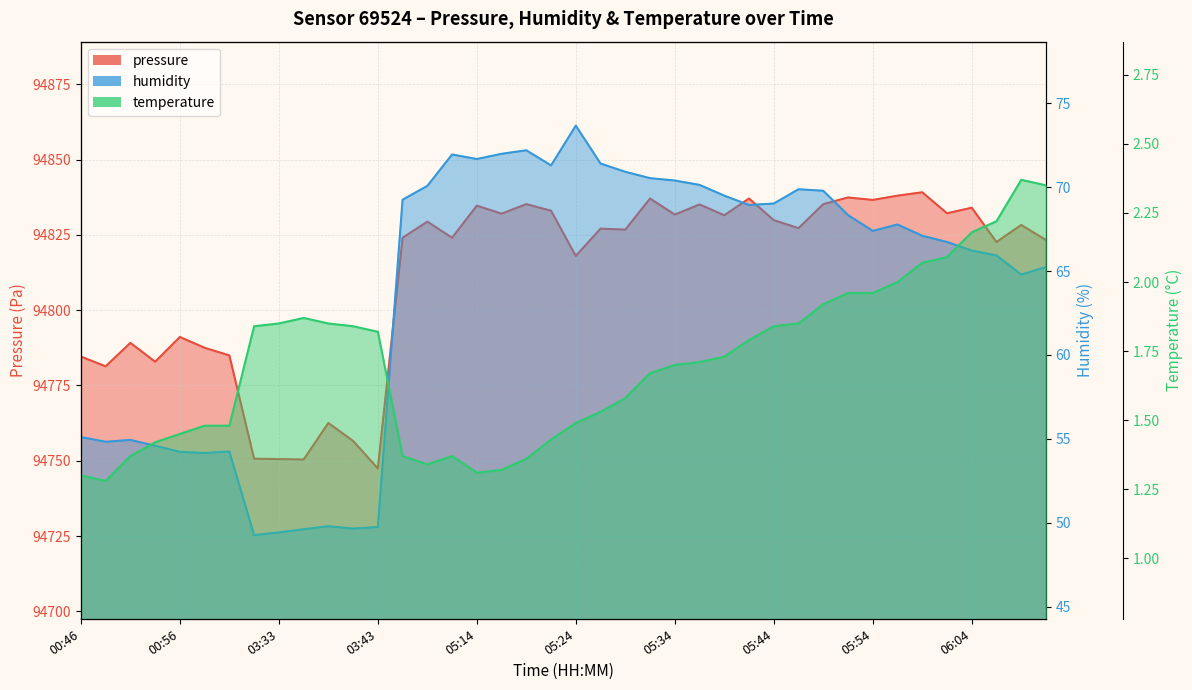

True or false: pressure has more than 1 interior local peaks.

True